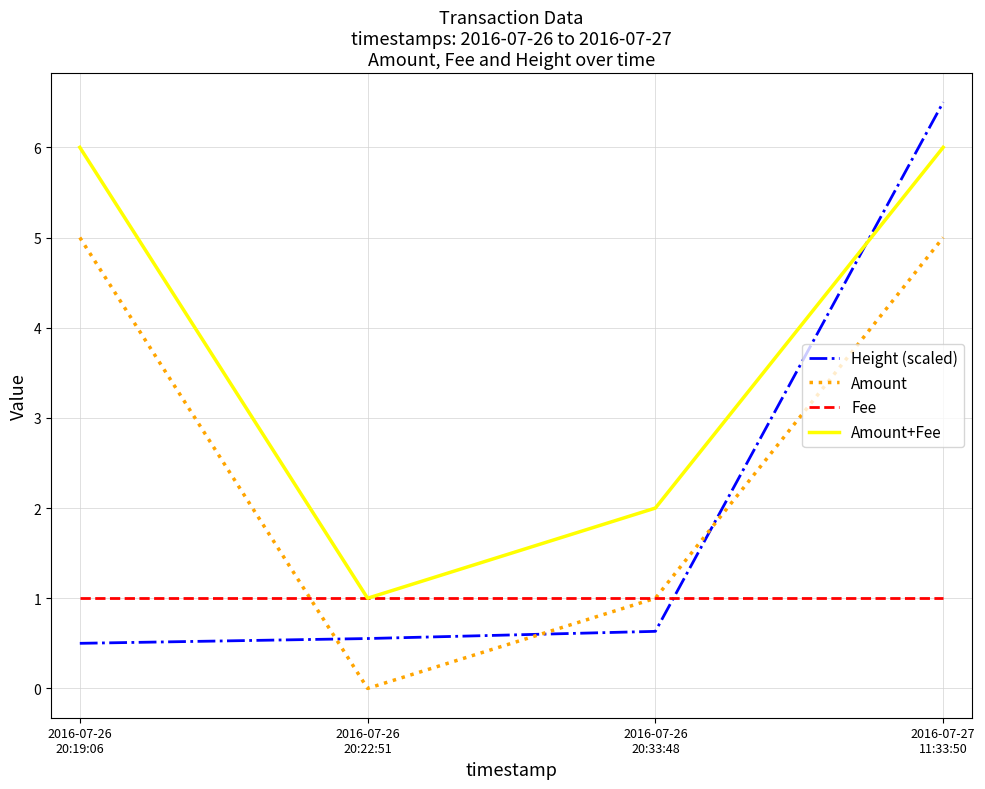

Count the number of data series in this chart.

4